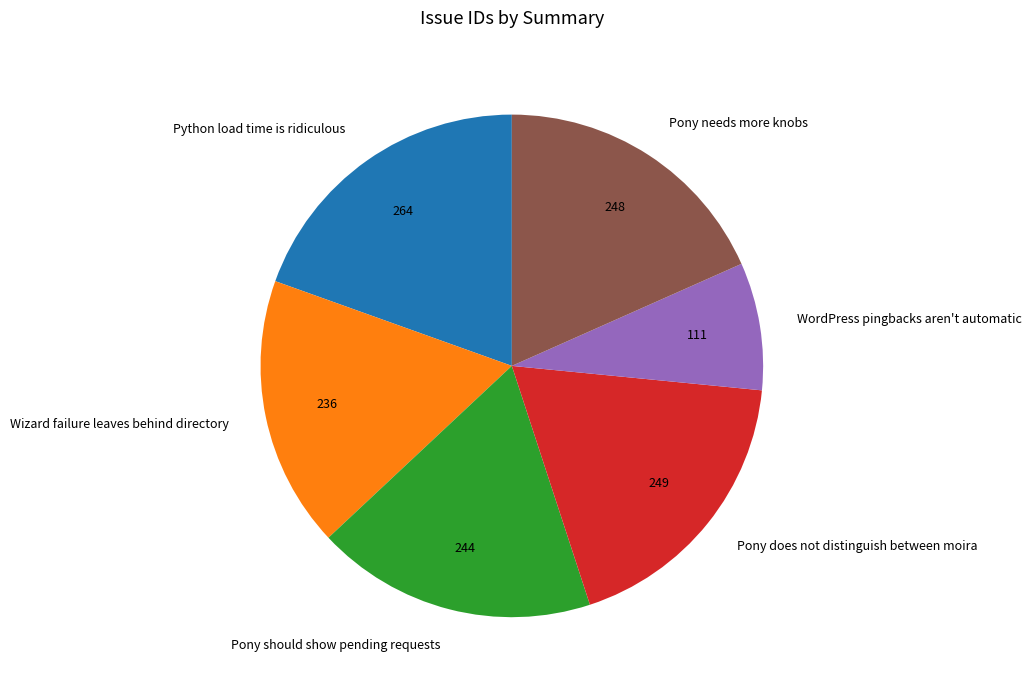

How many slices are in this pie chart?

6